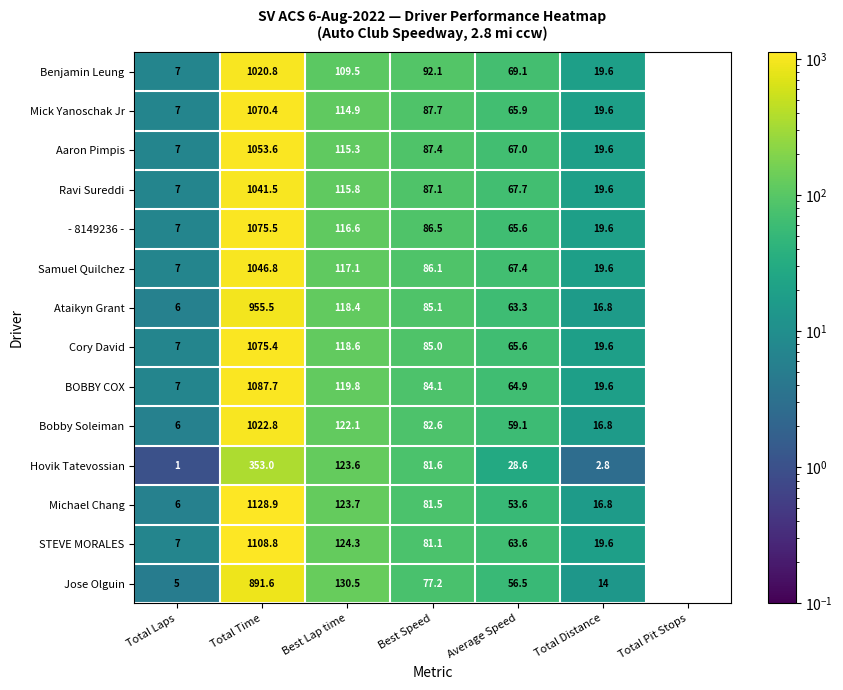

True or false: - 8149236 - has a value of 0.0 at Total Pit Stops.

True